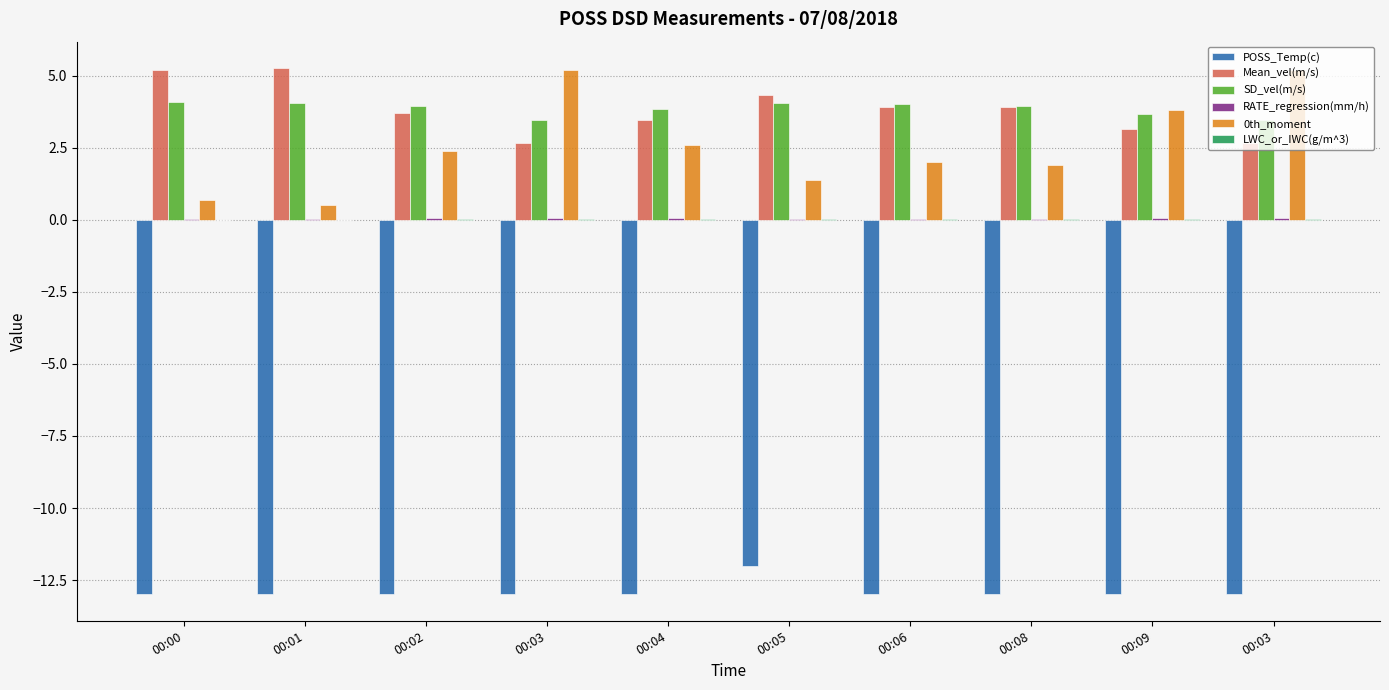

Between 00:04 and 00:06, which is larger?

00:04